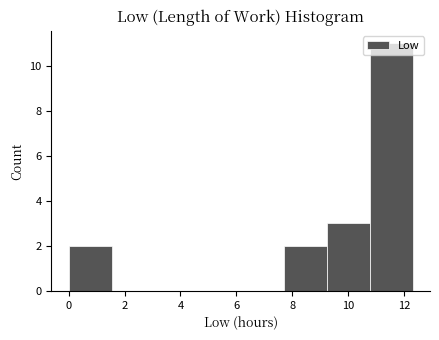

What is the height of the bar covering 10.8 to 12.4 on the x-axis? Neither the bar edges nor the heights are printed on the chart, so give them approximately, as read against the axes.

11